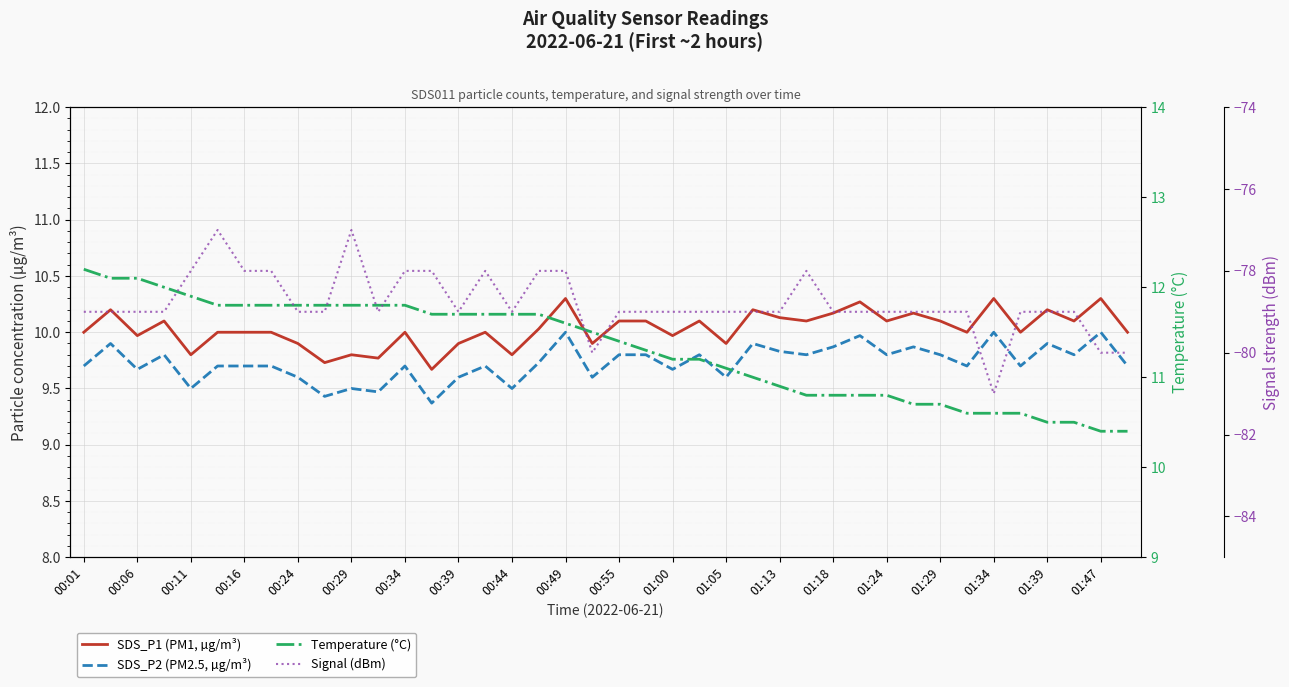

Is it true that Temperature (°C) equals 5.3 at 00:55?

False